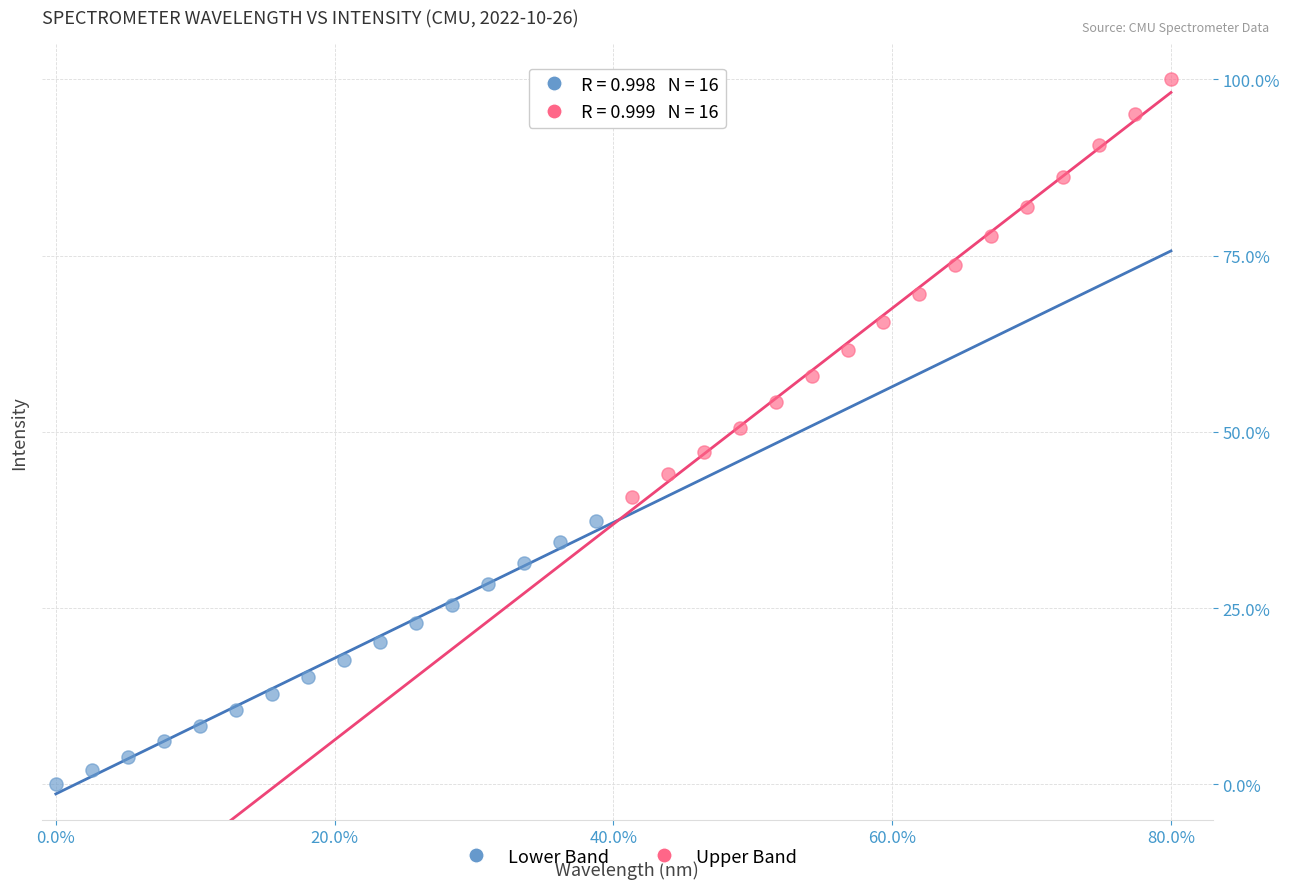

Which series has the largest Y range (max minus min)?

Upper Band